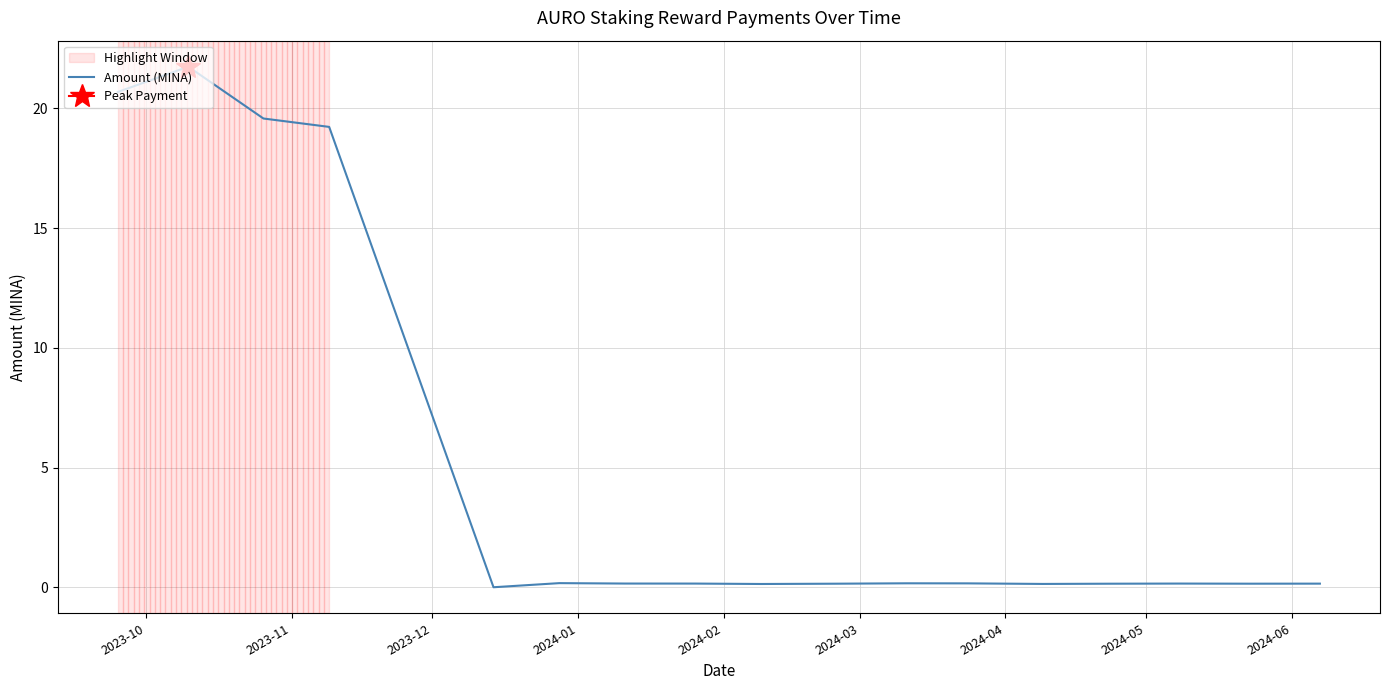

True or false: there are more than 1 points higher than both neighbors.

True